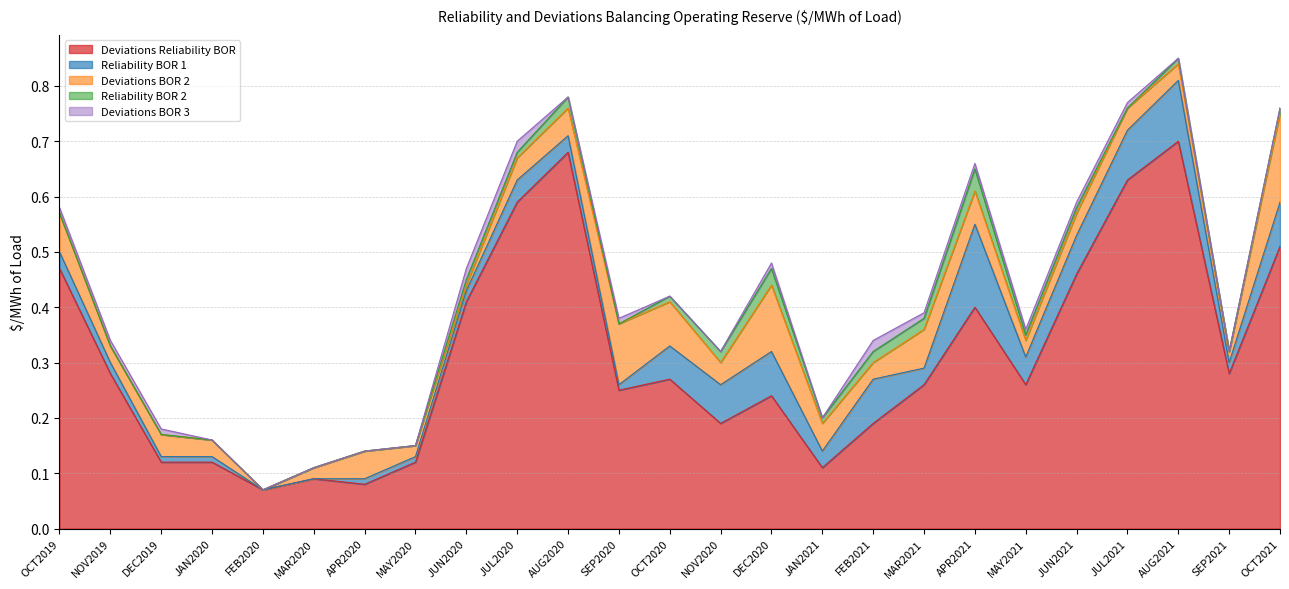

Rank the series at JUN2021 from lowest to highest value.

Reliability BOR 2, Deviations BOR 3, Deviations BOR 2, Reliability BOR 1, Deviations Reliability BOR